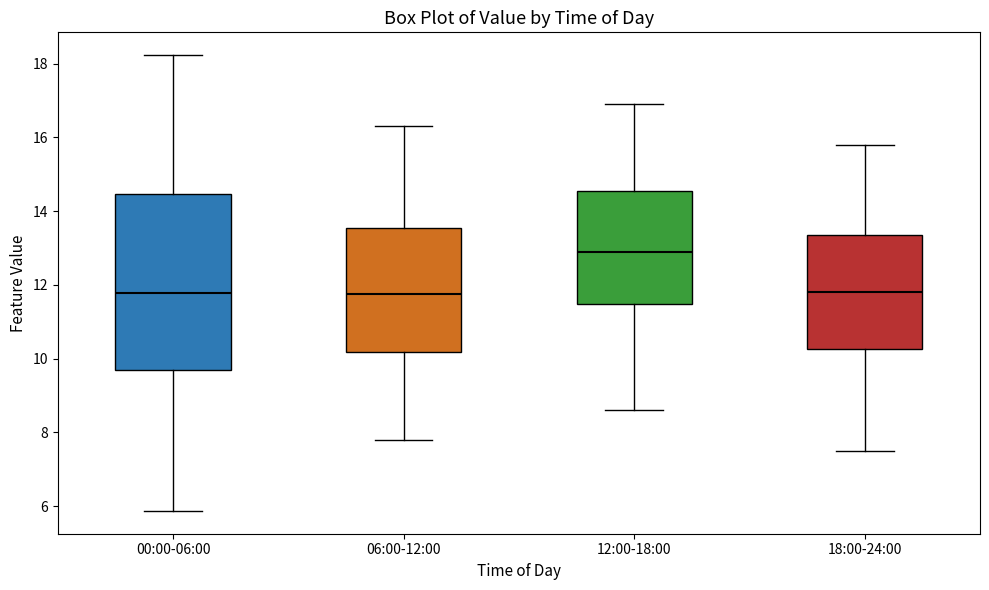

Reading left to right, read every box against the y-axis: the position of its median line, the range the box covers, and the ends of its whiskers. The values are not printed on the chart, so give them approximately, as read against the axis.

00:00-06:00: median 11.8, box 9.6 to 14.4, whiskers 5.8 to 18.2
06:00-12:00: median 11.8, box 10.2 to 13.6, whiskers 7.8 to 16.4
12:00-18:00: median 13.0, box 11.4 to 14.6, whiskers 8.6 to 17.0
18:00-24:00: median 11.8, box 10.2 to 13.4, whiskers 7.6 to 15.8